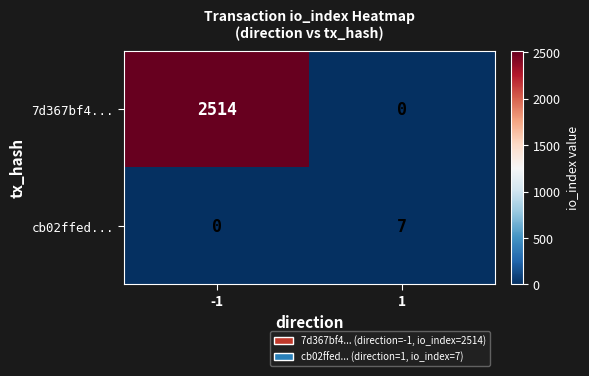

What is the difference between the 7d367bf4... values at -1 and 1?

2514